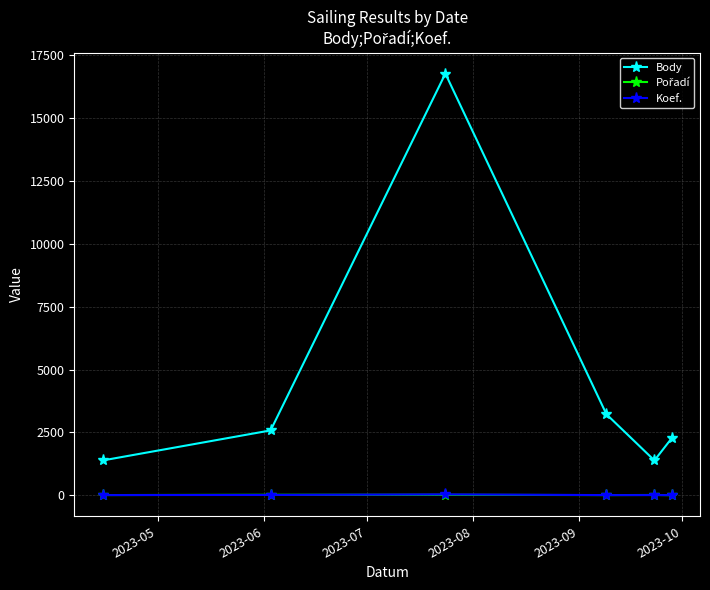

Which series has the largest total across all categories?

Body